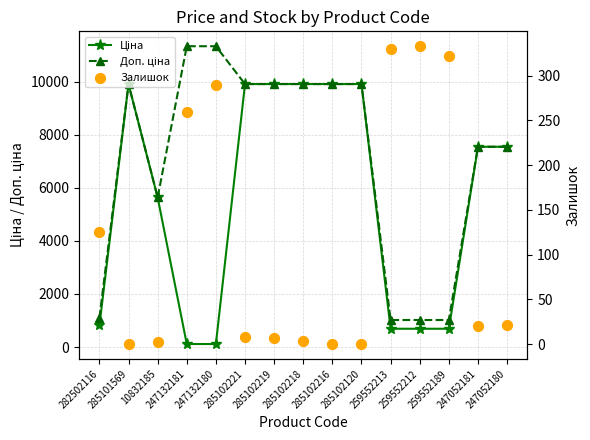

Which series reaches the minimum Y coordinate?

Залишок